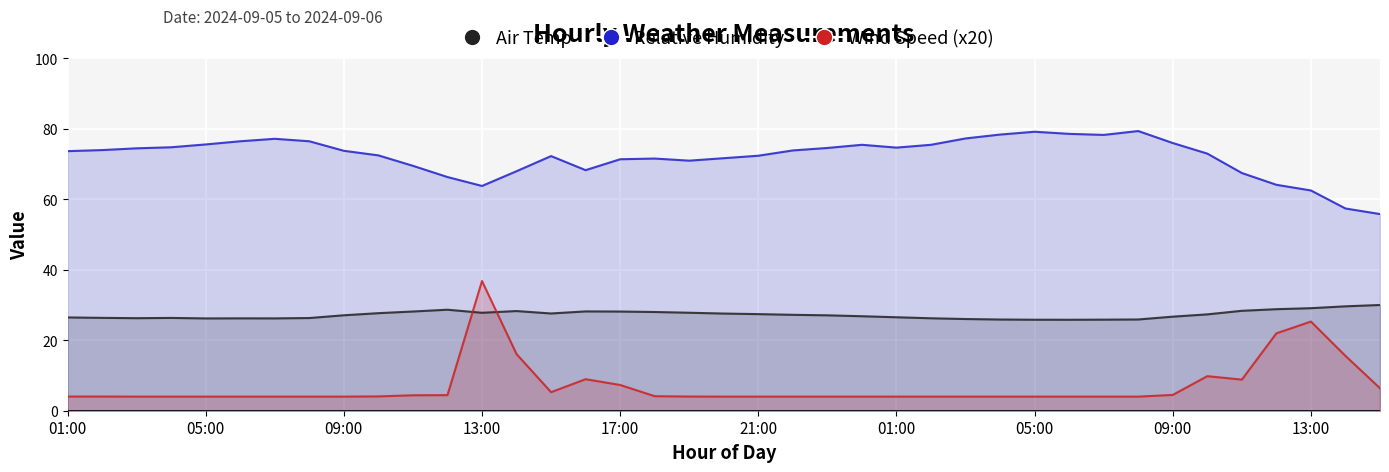

What is the sum of the Wind Speed values at 11:00 and 10:00?

8.4